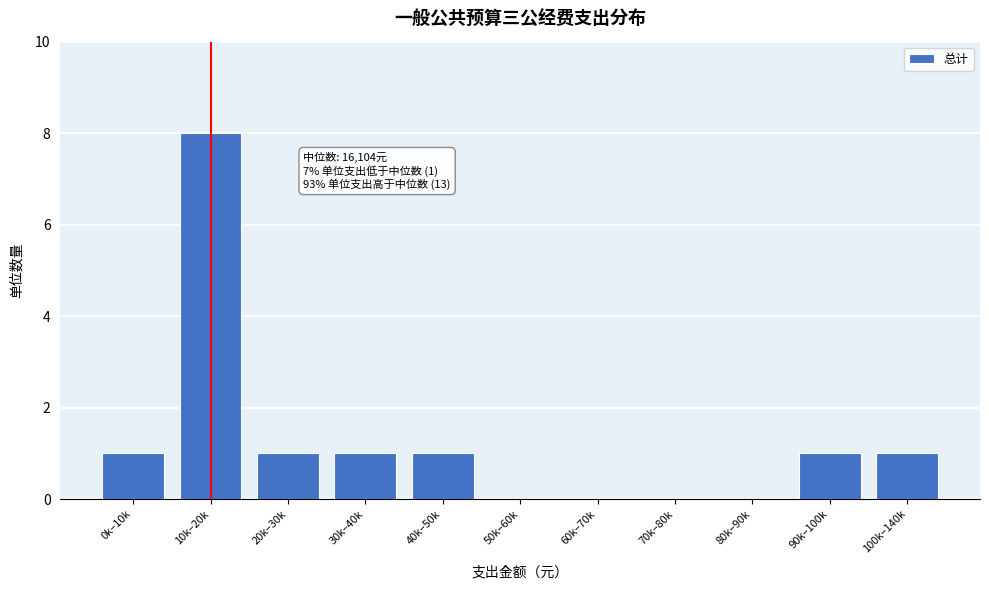

Reading left to right, extract all data points from this chart.

0k–10k=1	10k–20k=8	20k–30k=1	30k–40k=1	40k–50k=1	50k–60k=0	60k–70k=0	70k–80k=0	80k–90k=0	90k–100k=1	100k–140k=1